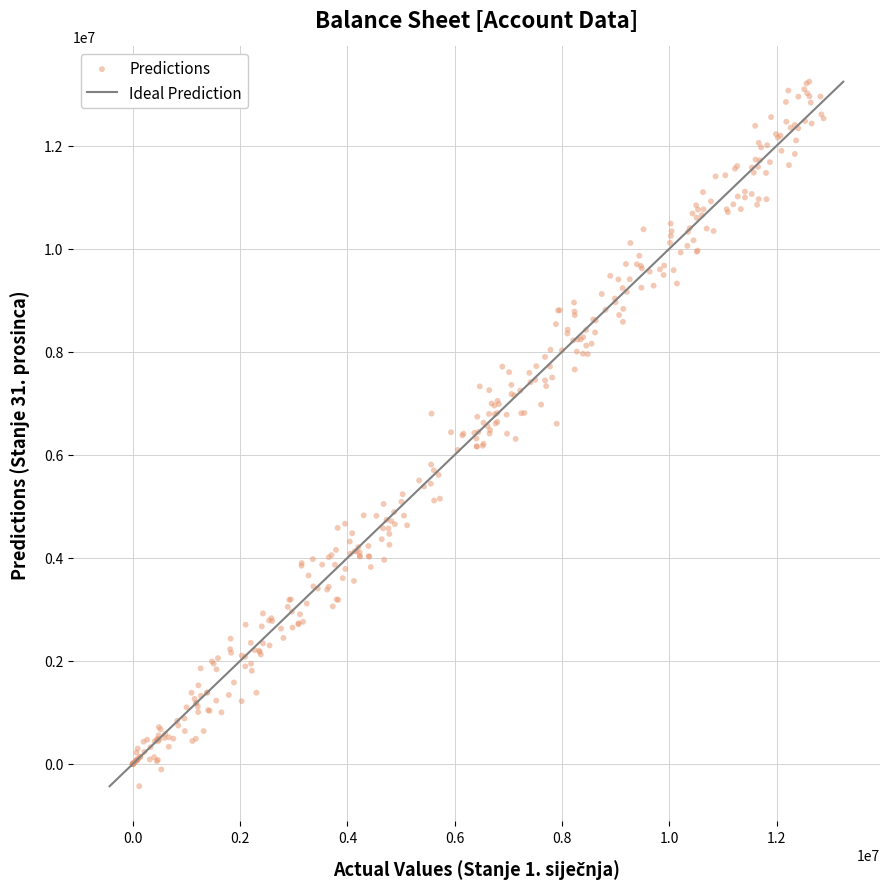

What is the range of Y values (max minus min)?

13671485.8